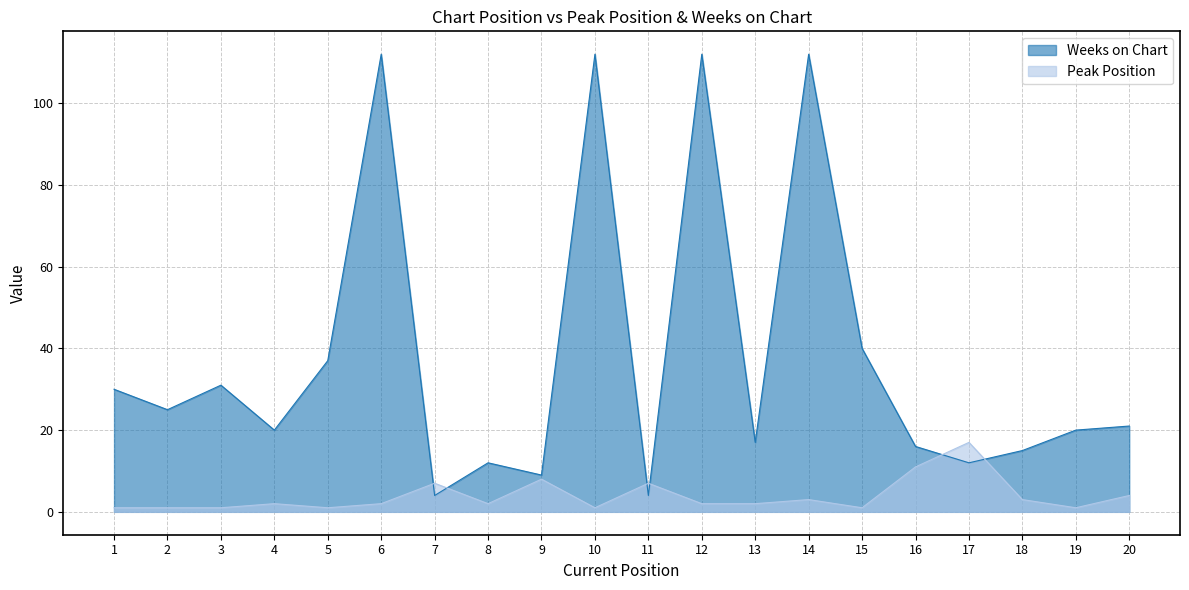

Between 10 and 5, which is larger?

10